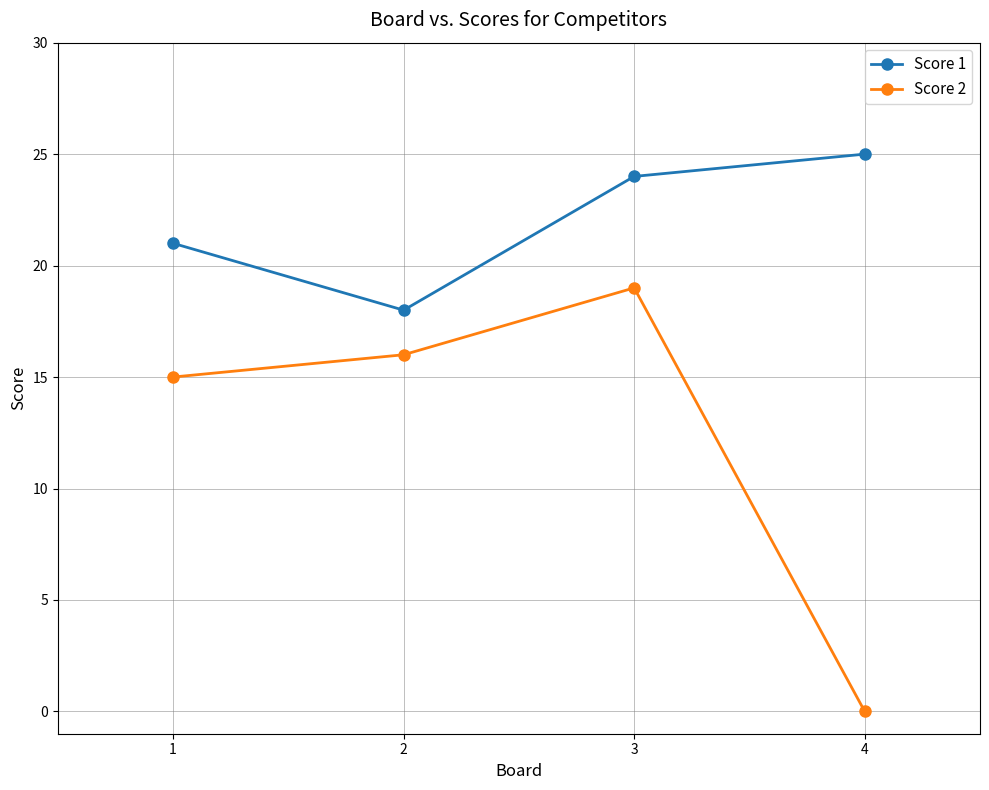

How many lines are shown in the chart?

2